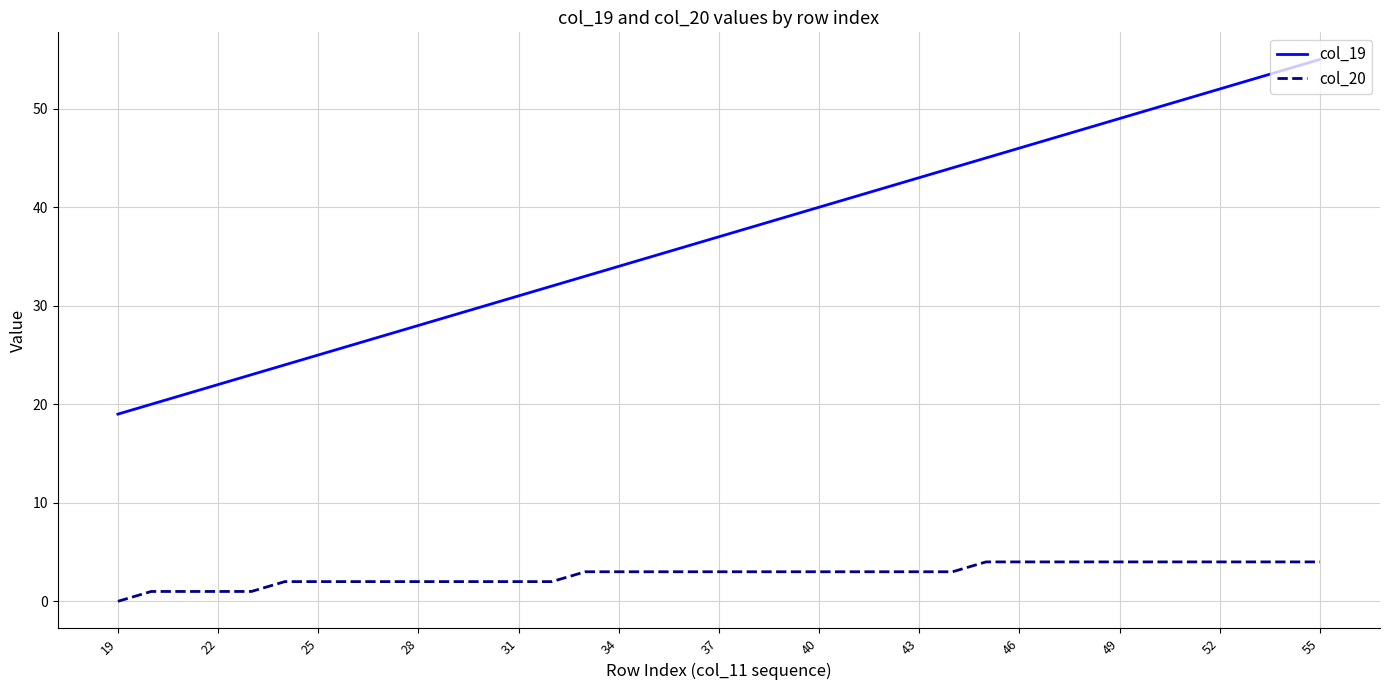

Which series has the widest spread of values?

col_19